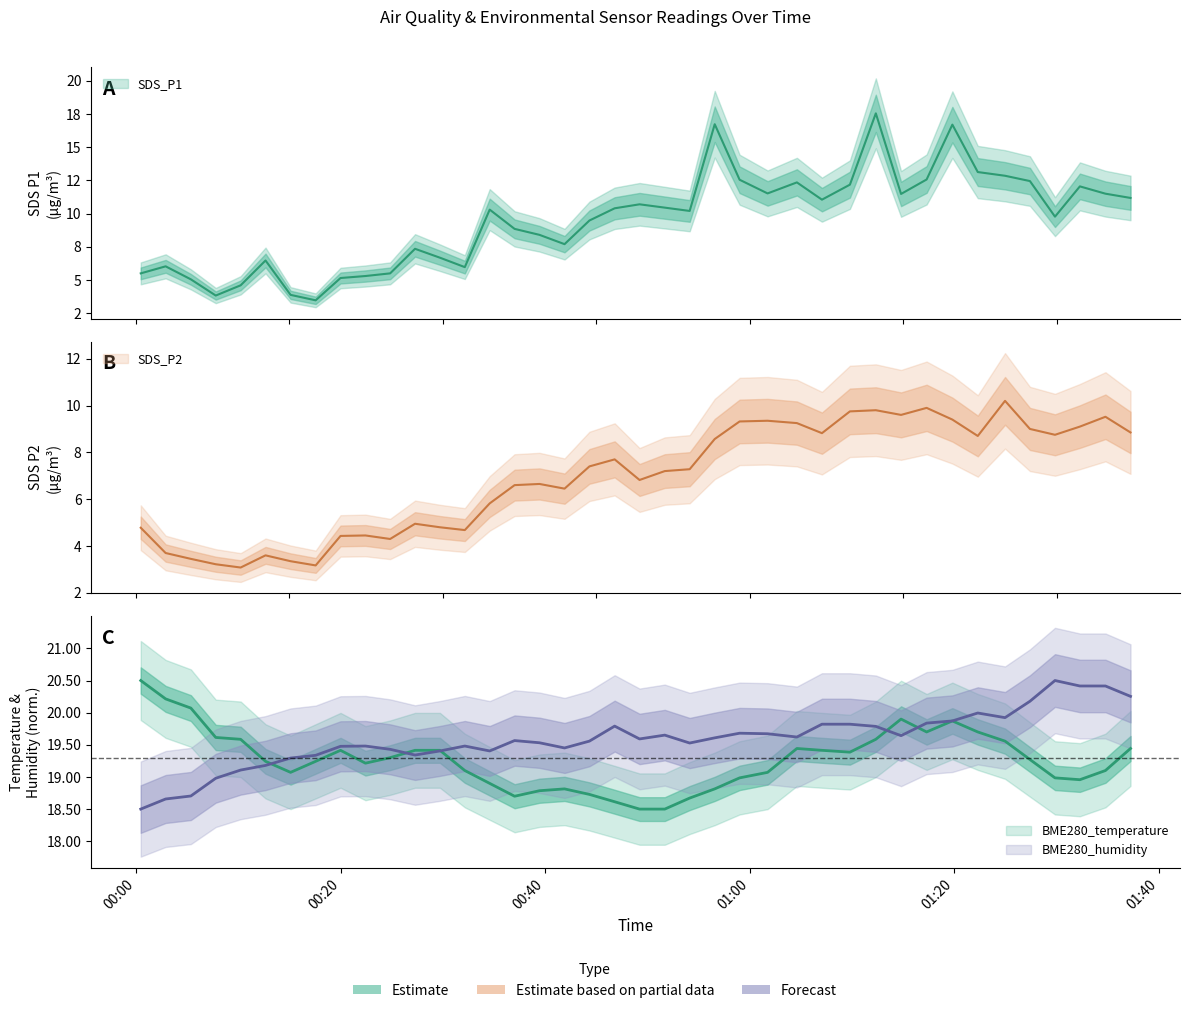

How many interior local valleys does the SDS_P2 series have?

10